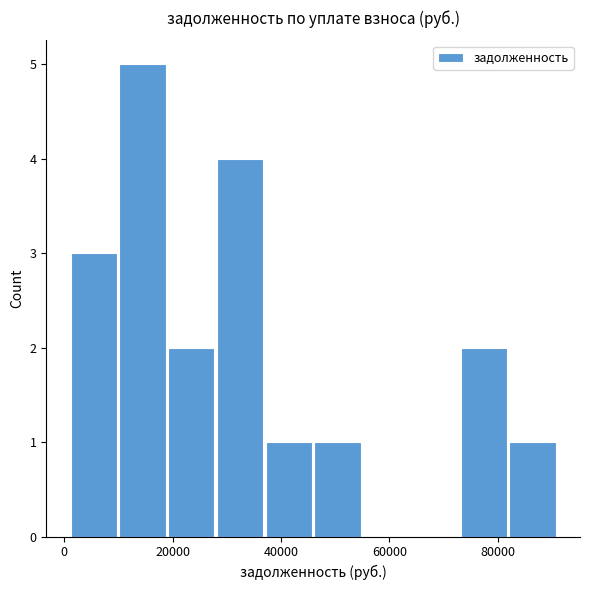

Reading left to right, list every bar in this chart as the range it spans on the x-axis followed by its height. Neither the bar edges nor the heights are printed on the chart, so give them approximately, as read against the axes.

2000 to 10000: 3
10000 to 20000: 5
20000 to 28000: 2
28000 to 38000: 4
38000 to 46000: 1
46000 to 56000: 1
56000 to 64000: 0
64000 to 74000: 0
74000 to 82000: 2
82000 to 92000: 1